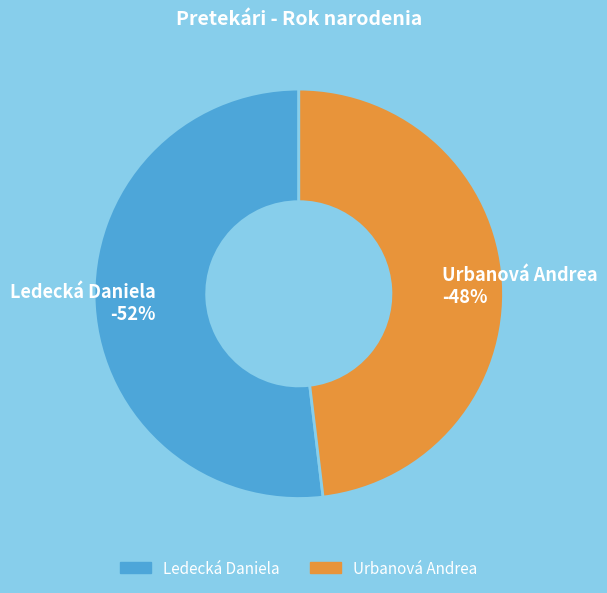

Which category has the smallest portion of the pie?

Urbanová Andrea